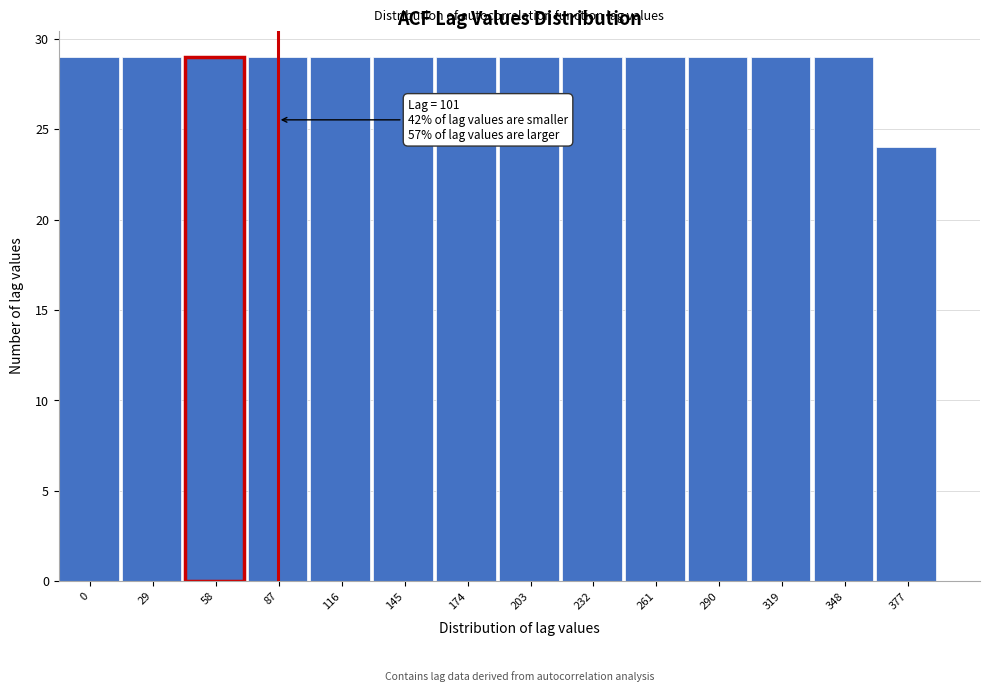

Reading left to right, extract all data points from this chart.

29	29	29	29	29	29	29	29	29	29	29	29	29	24